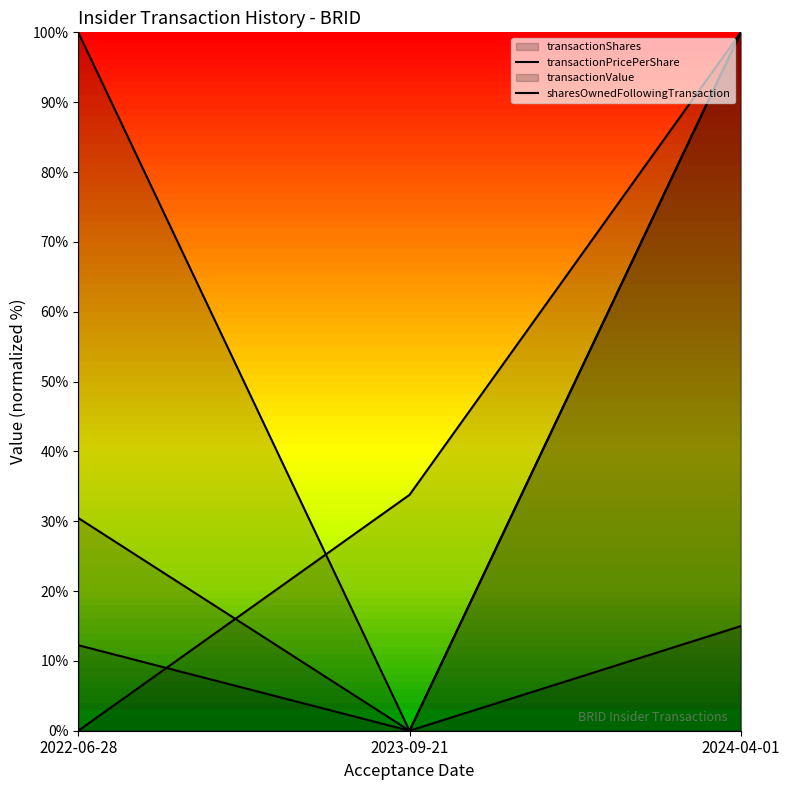

Count the transactionPricePerShare values in the range 0 to 100.

3